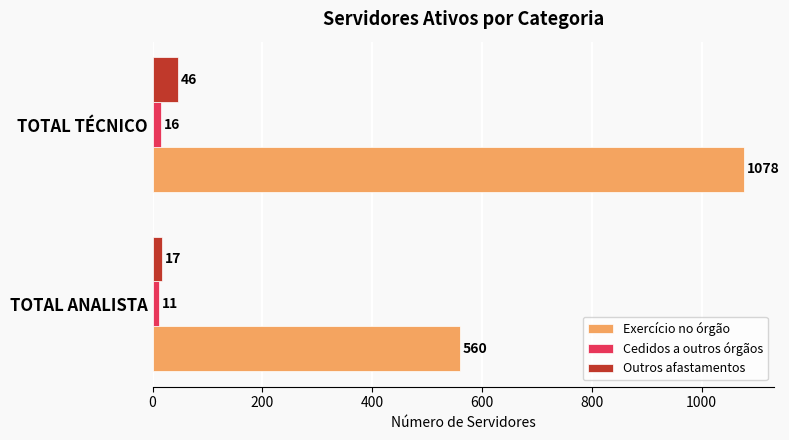

At which category does the chart reach its minimum across all series?

TOTAL ANALISTA